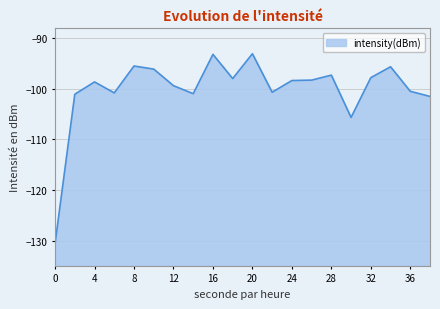

What is the value of the 6th point from the left?

-96.1